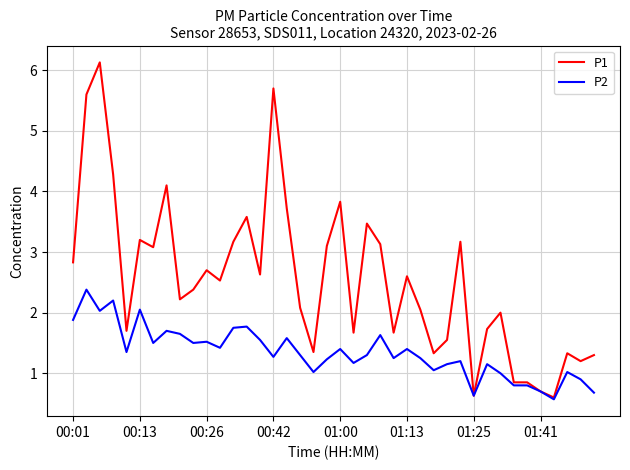

Which series has the widest spread of values?

P1